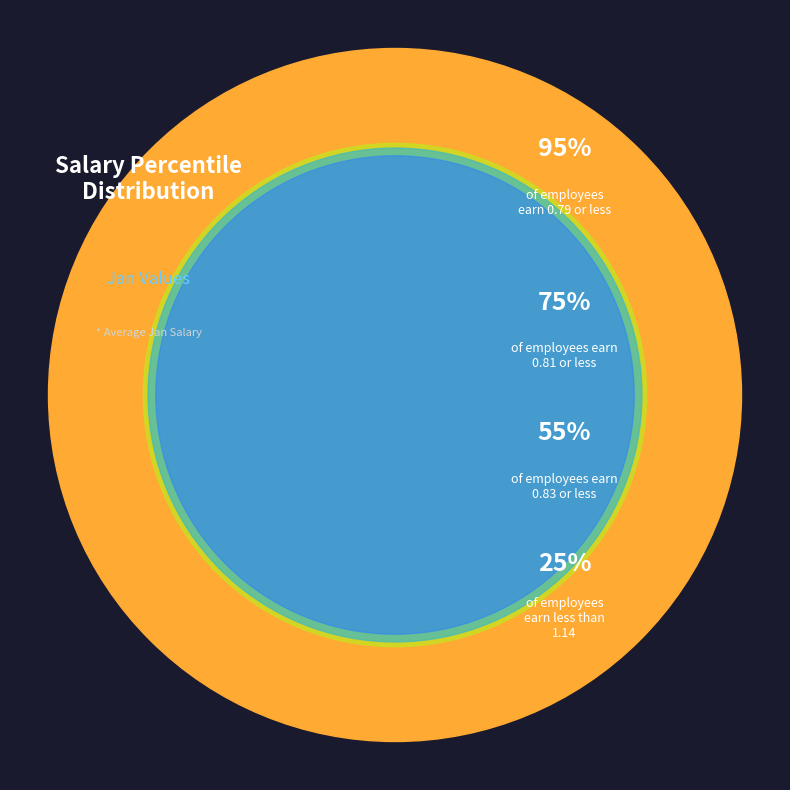

To the nearest percent, what percentage of the pie is pct75?

8%